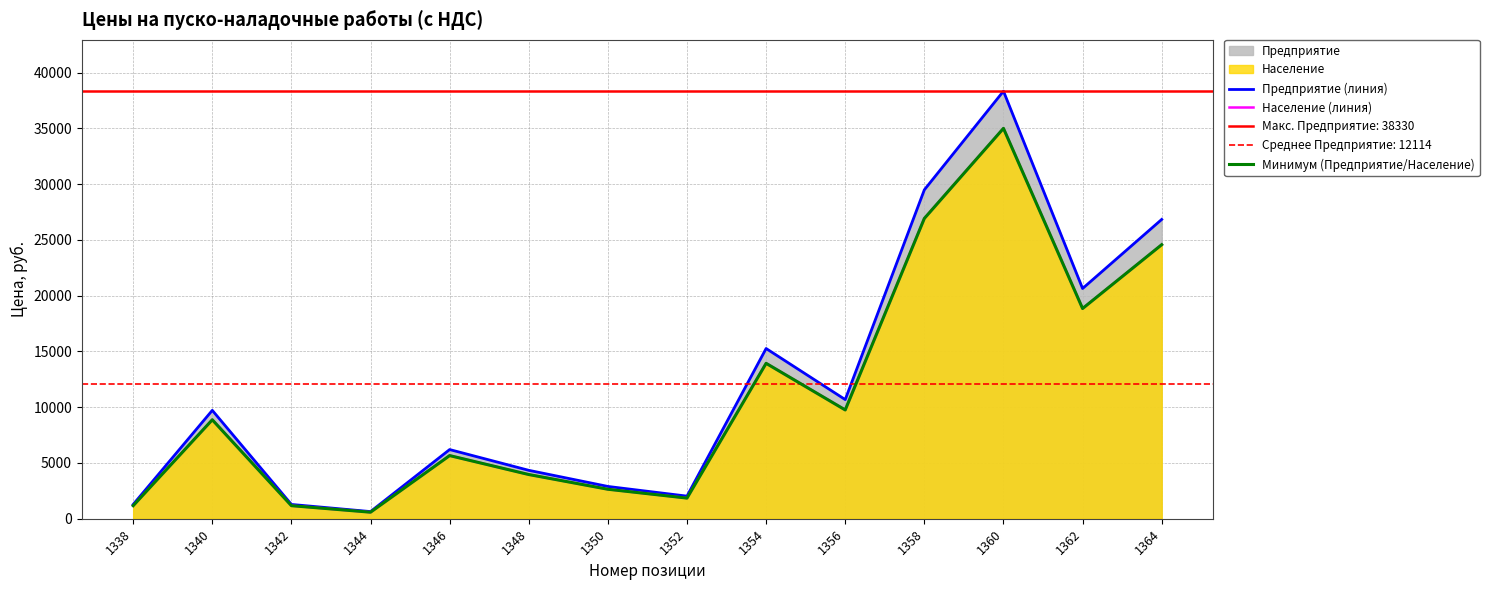

Reading left to right, extract all data points from this chart.

Предприятие (линия): 1338=1281	1340=9716	1342=1281	1344=641	1346=6201	1348=4340	1350=2895	1352=2026	1354=15259	1356=10681	1358=29485	1360=38330	1362=20639	1364=26831
Население (линия): 1338=1170	1340=8871	1342=1170	1344=585	1346=5661	1348=3963	1350=2643	1352=1850	1354=13932	1356=9753	1358=26921	1360=34997	1362=18845	1364=24567
Минимум (Предприятие/Население): 1338=1170	1340=8871	1342=1170	1344=585	1346=5661	1348=3963	1350=2643	1352=1850	1354=13932	1356=9753	1358=26921	1360=34997	1362=18845	1364=24567